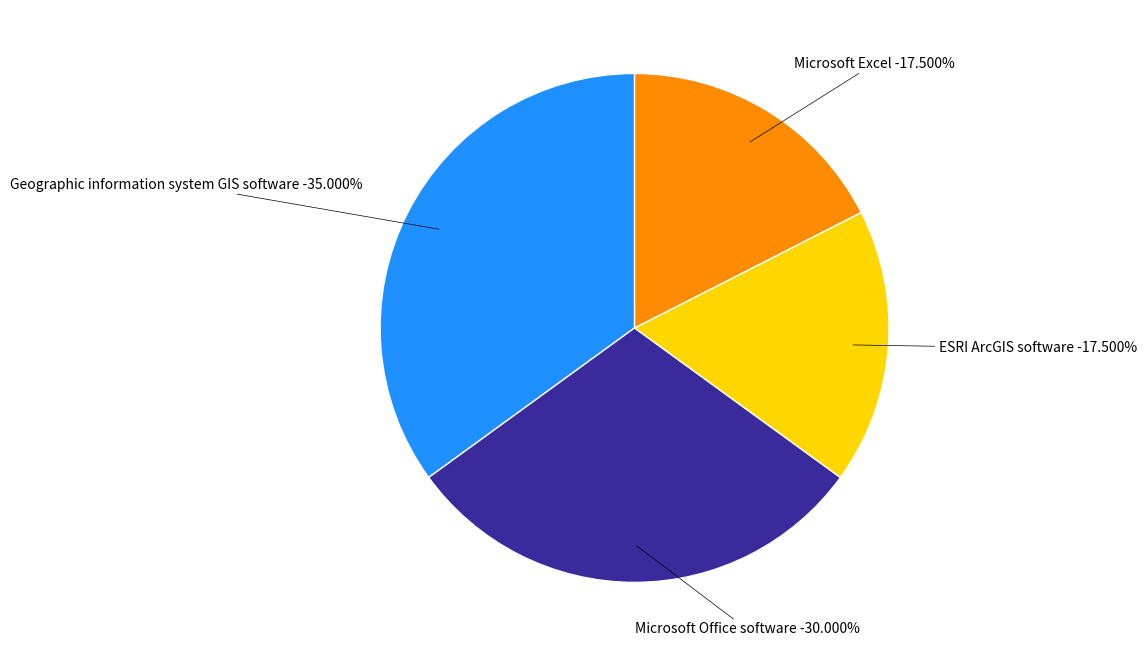

What is the largest slice in the pie chart?

Geographic information system GIS software